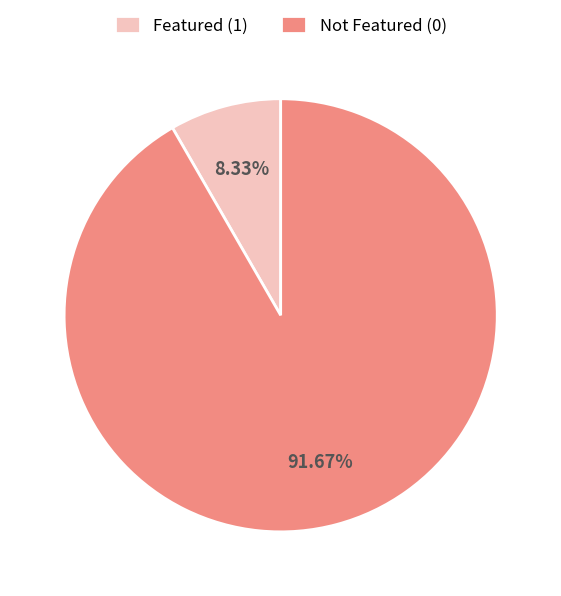

How many slices are in this pie chart?

2